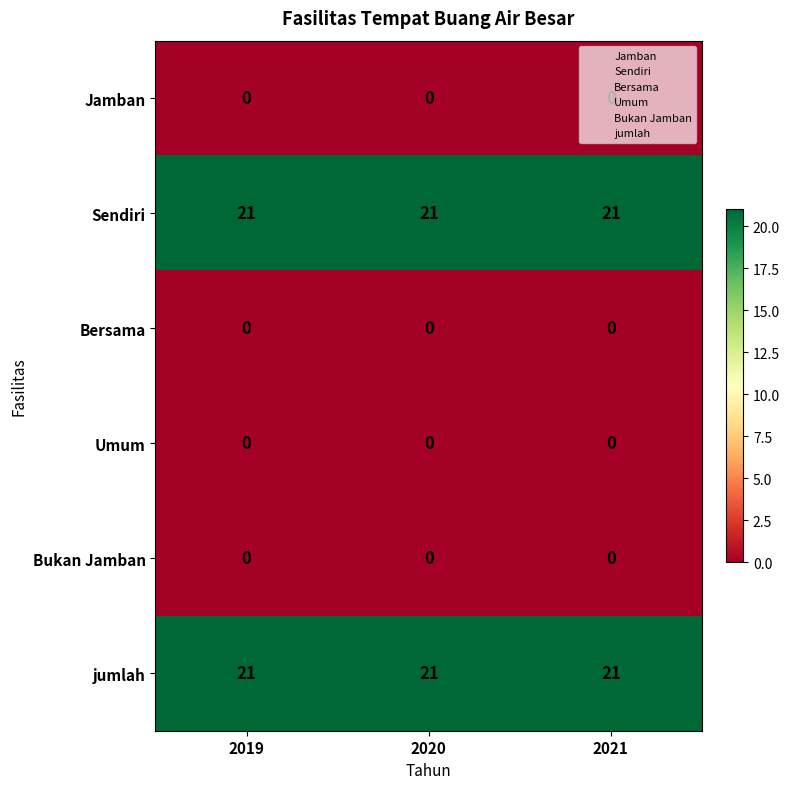

Read the Sendiri value at 2021.

21